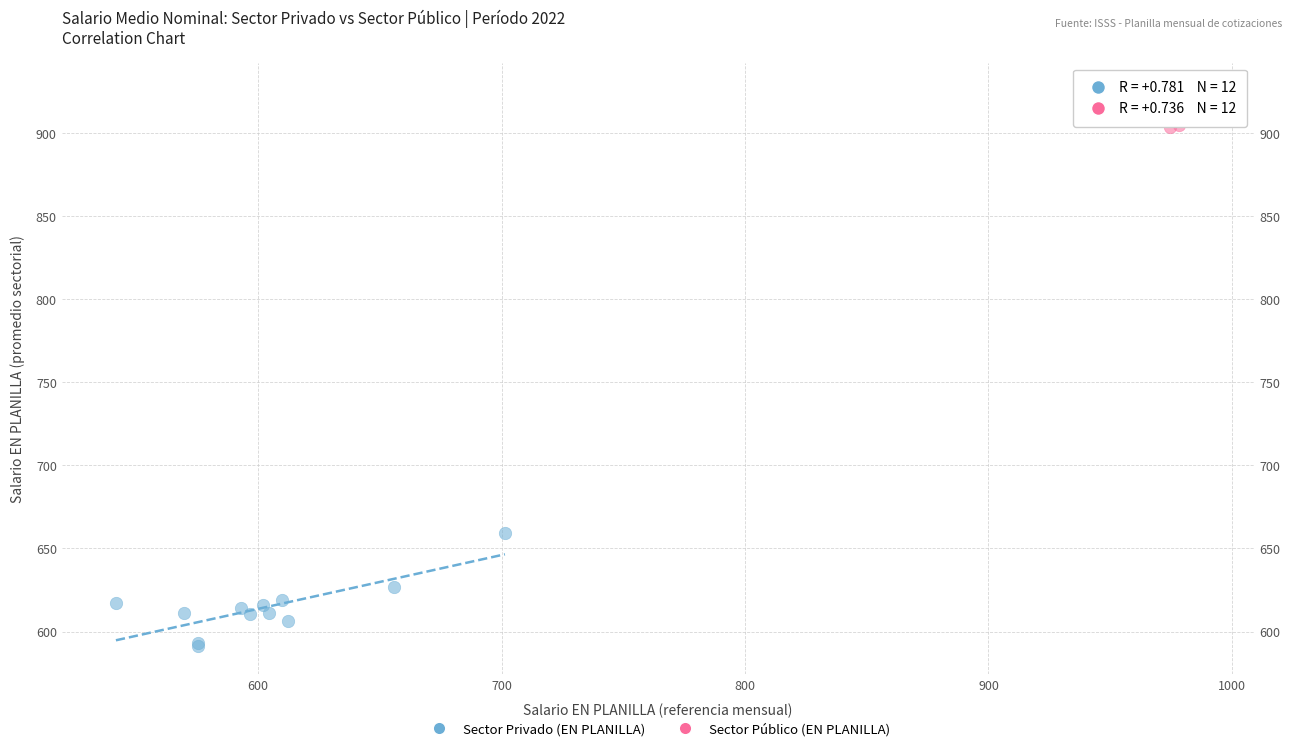

Which series has the widest spread of Y values?

Sector Privado (EN PLANILLA)